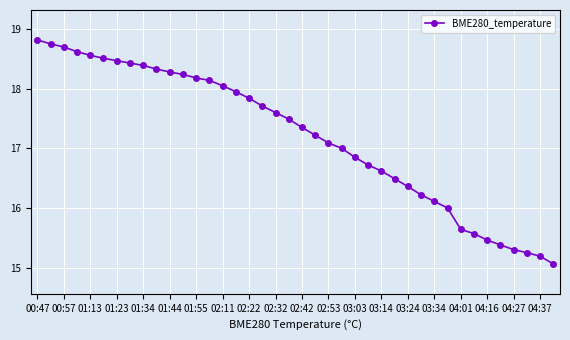

What is the value of the 36th point from the left?

15.4